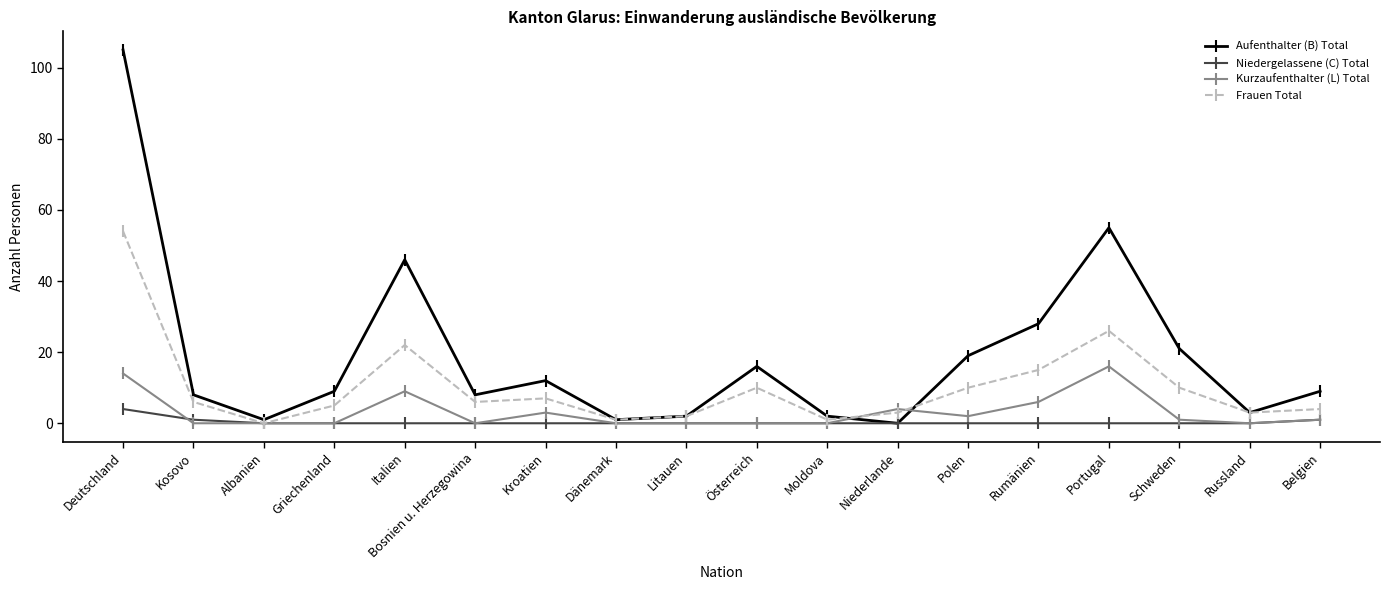

Where does the Aufenthalter (B) Total series first go above 9?

Deutschland